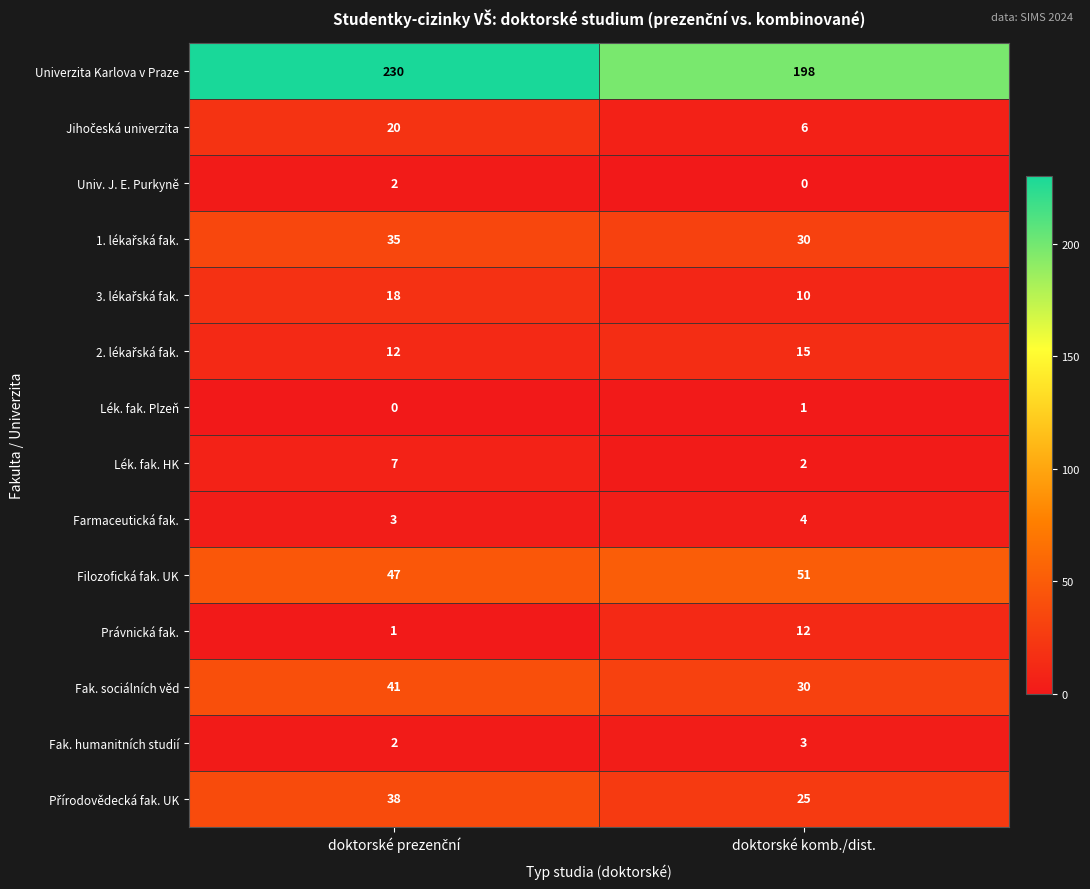

At how many categories does at least one series exceed 170?

2